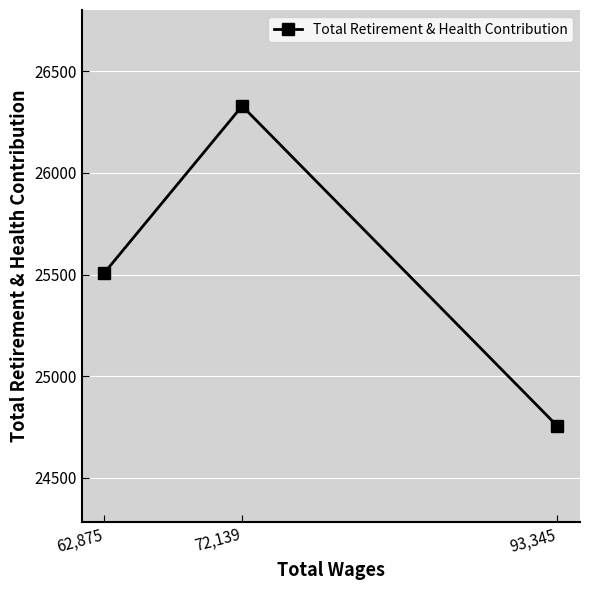

What is the difference between the maximum and minimum values?

1574